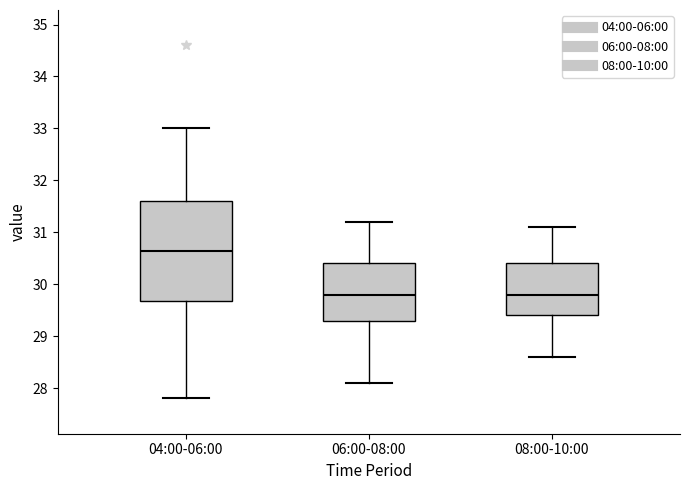

Which box is the tallest, from its lower edge to its upper edge?

04:00-06:00